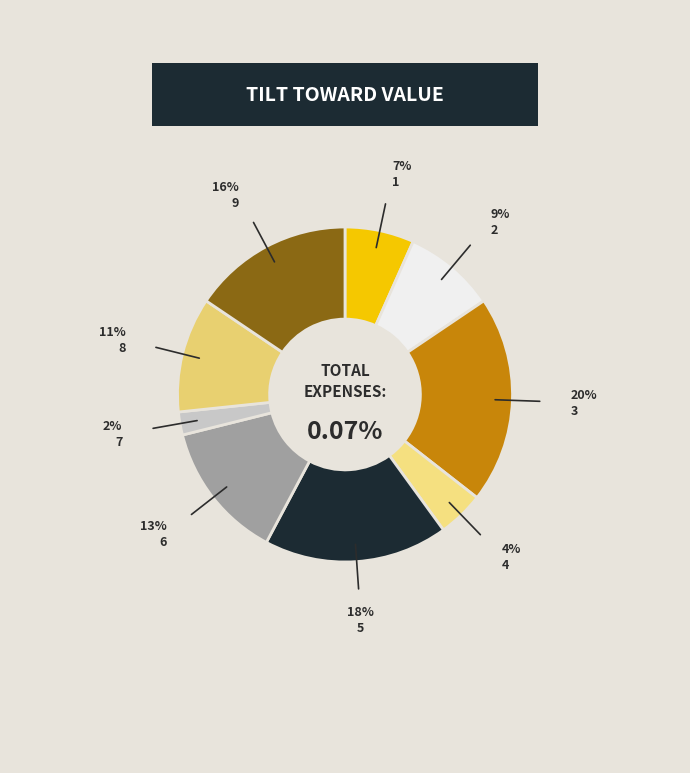

To the nearest percent, what is the combined percentage of 5 and 8?

29%